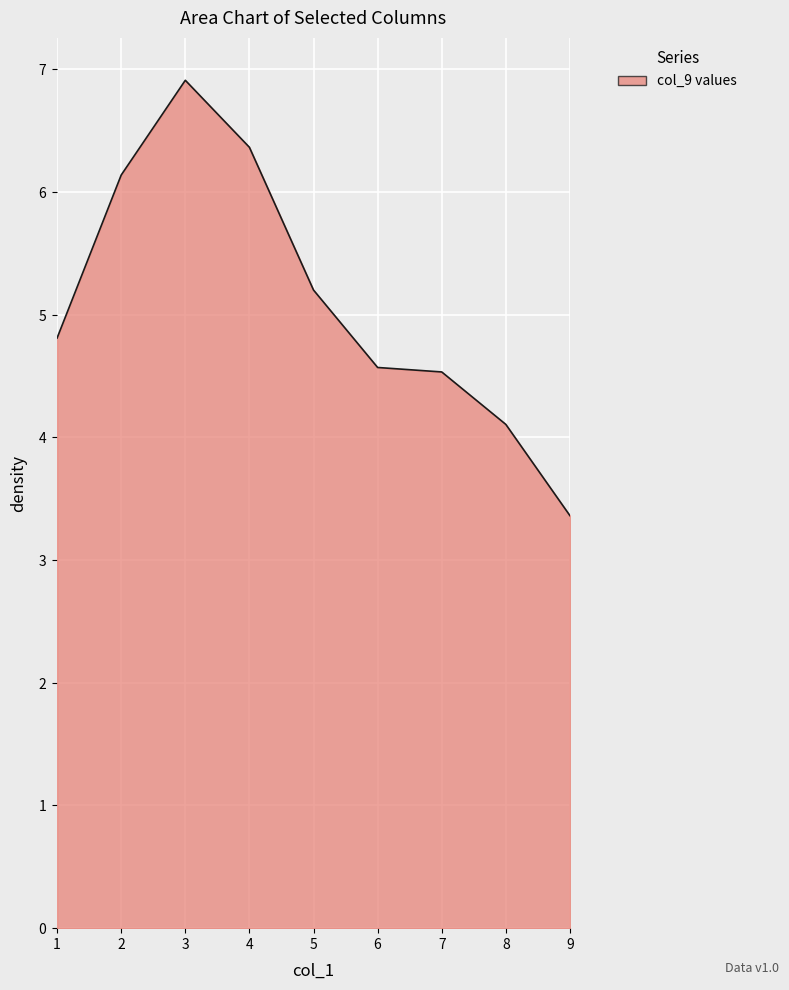

How many values are below 4?

1